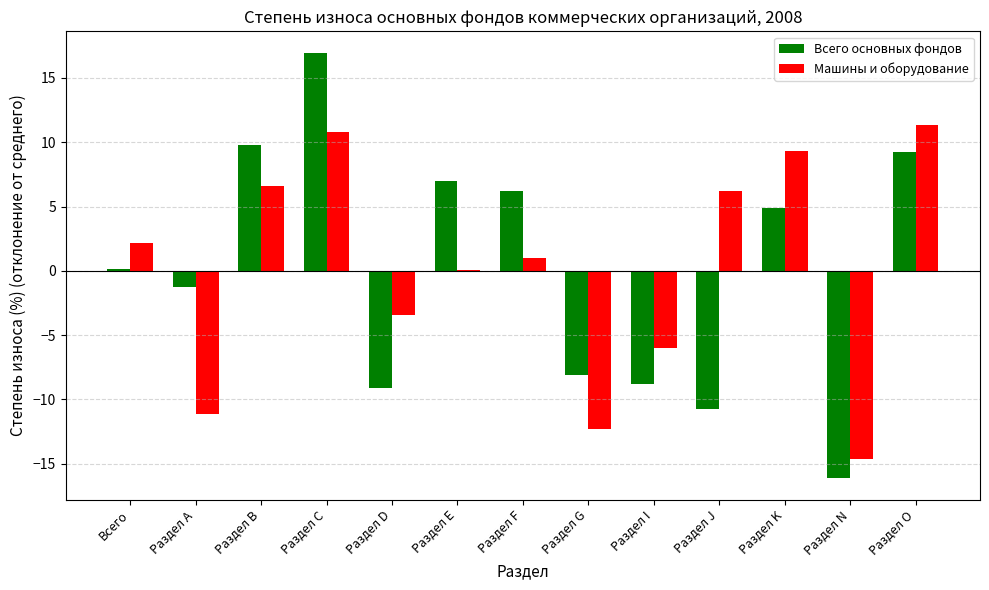

What is the approximate value of Машины и оборудование at Раздел J?

6.2